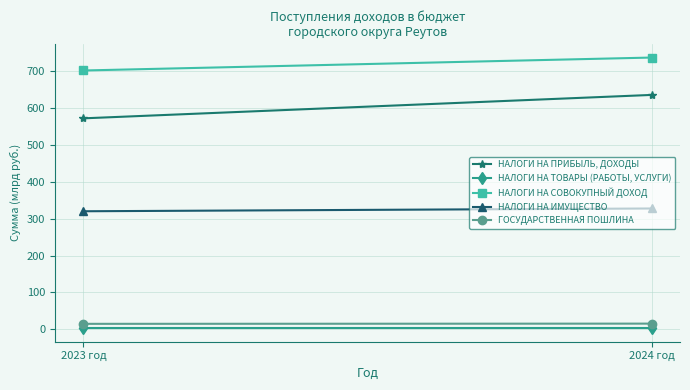

Is this an area chart (filled region under the line)?

No